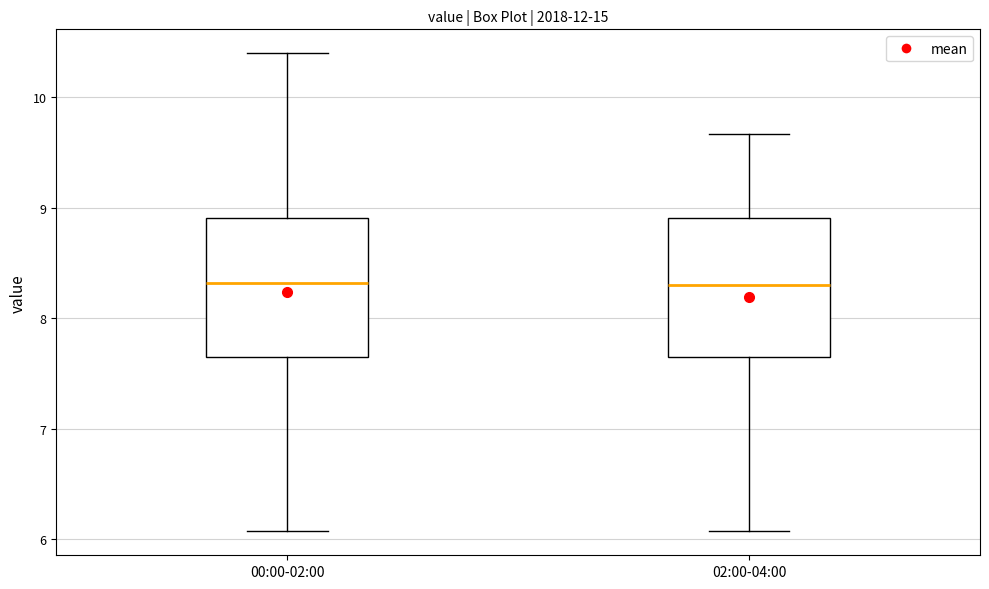

Reading left to right, transcribe this box plot: for each box, give where its median line is, the range the box spans, and where its two whiskers end, as read against the y-axis. The values are not printed on the chart, so give them approximately, as read against the axis.

00:00-02:00: median 8.3, box 7.7 to 8.9, whiskers 6.1 to 10.4
02:00-04:00: median 8.3, box 7.7 to 8.9, whiskers 6.1 to 9.7